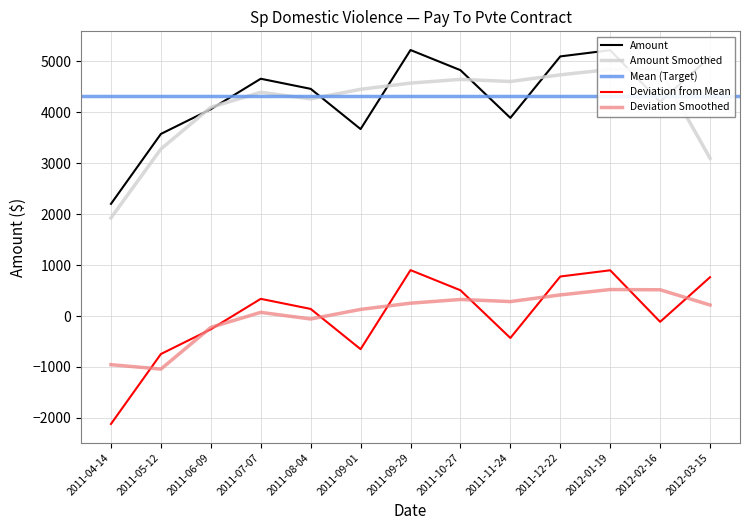

The value at 2012-02-16 is 4206.4. True or false?

True